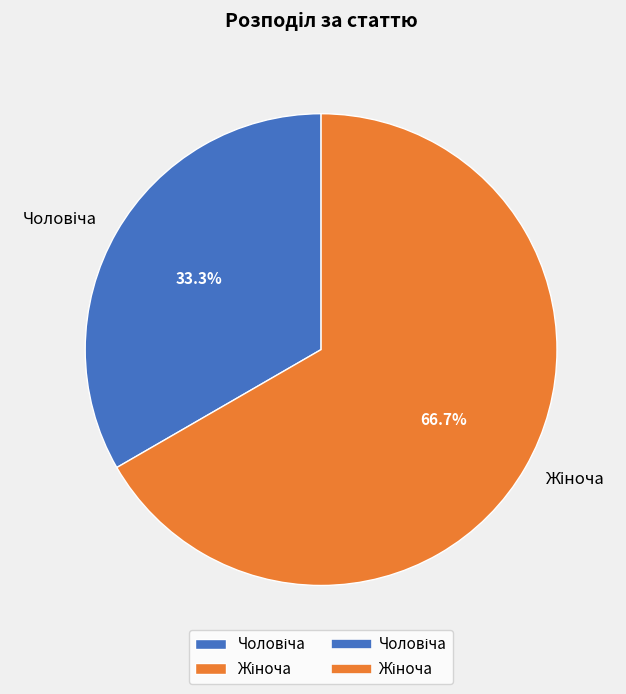

Is there any slice that represents more than half of the pie?

Yes